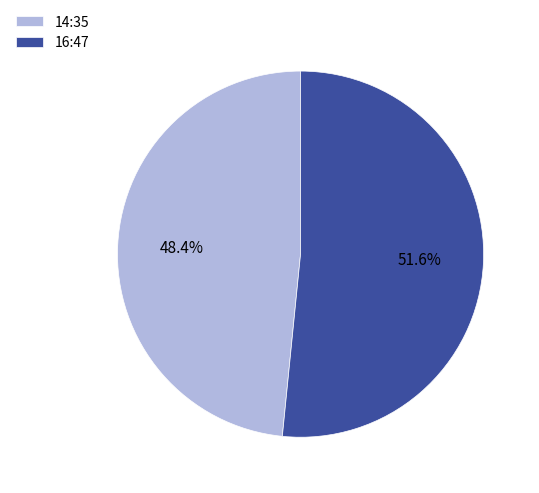

What is the largest slice in the pie chart?

16:47